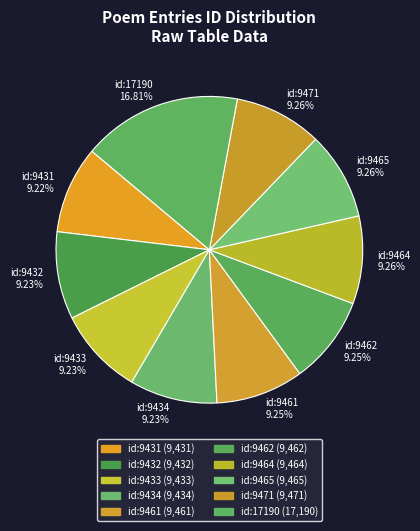

How many slices are in this pie chart?

10